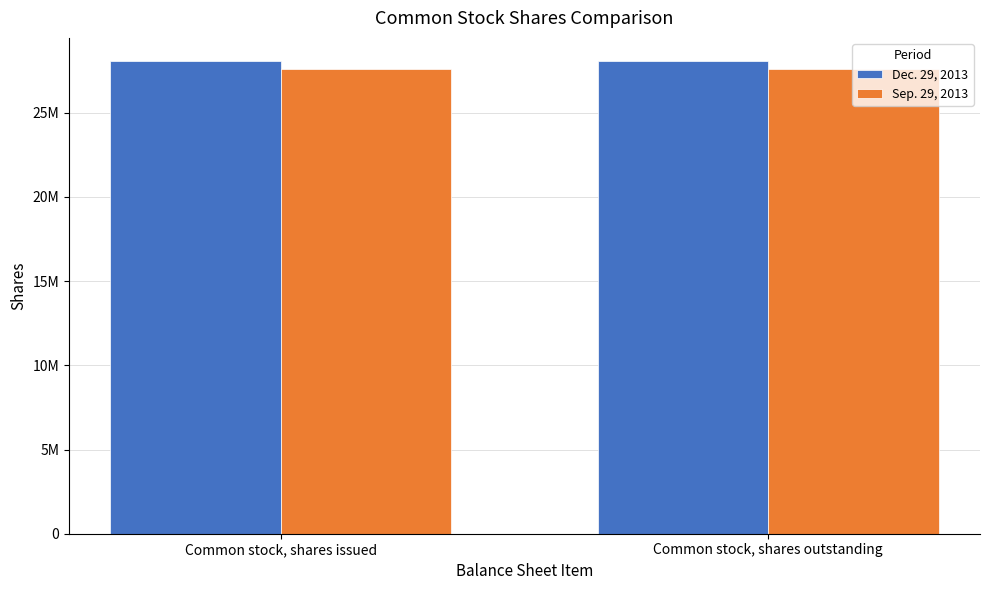

What is the total value across all series at Common stock, shares issued?

55624000